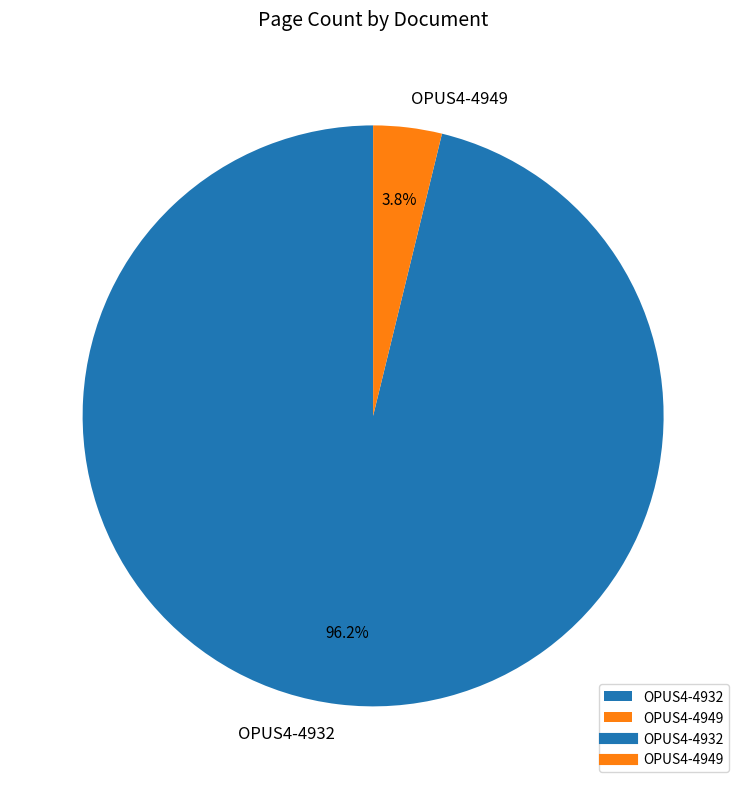

The OPUS4-4949 slice represents 4% of the pie. True or false?

True